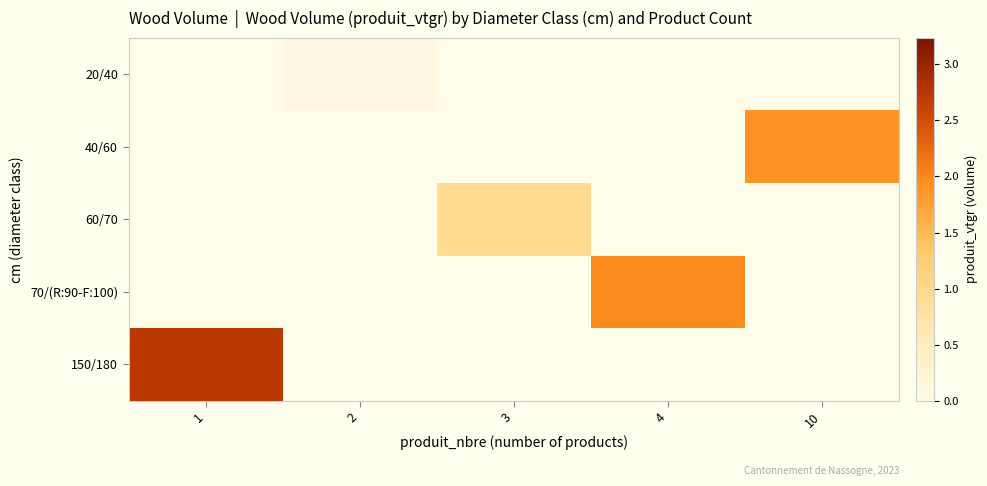

What is the greatest value displayed?

2.7